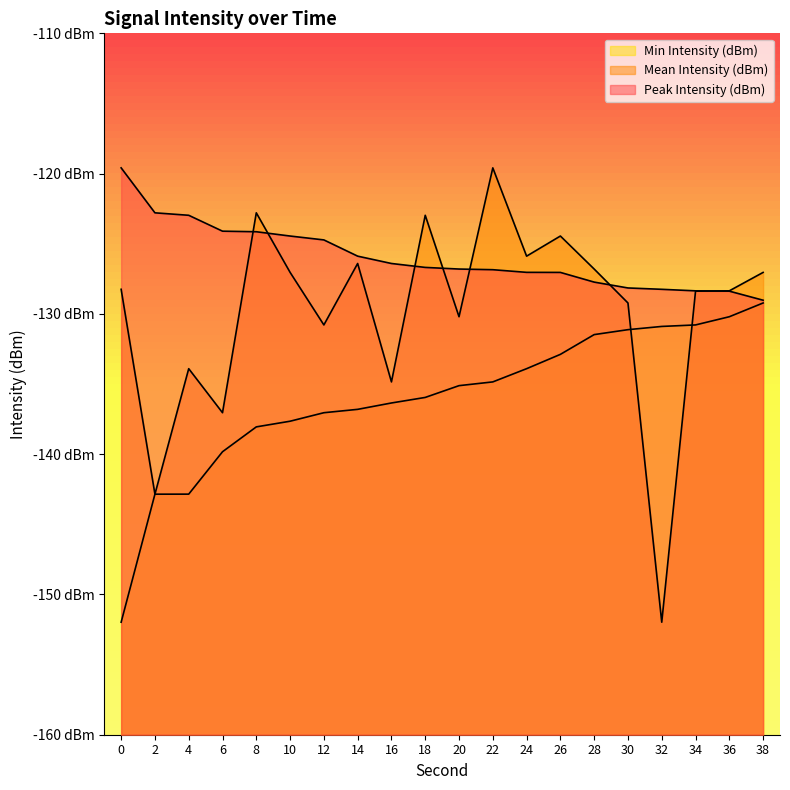

What is the difference between the maximum and minimum values in the Peak Intensity (dBm) series?

9.4